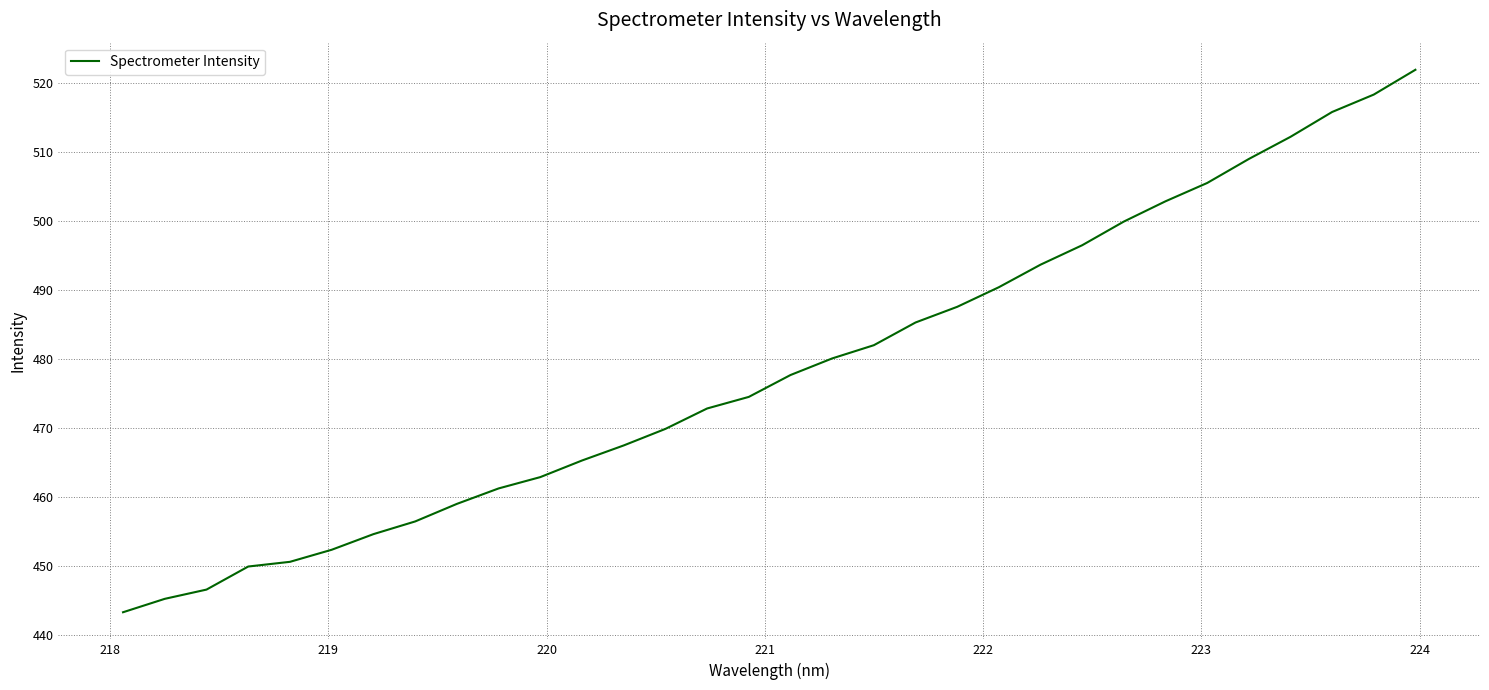

What is the greatest value displayed?

521.9